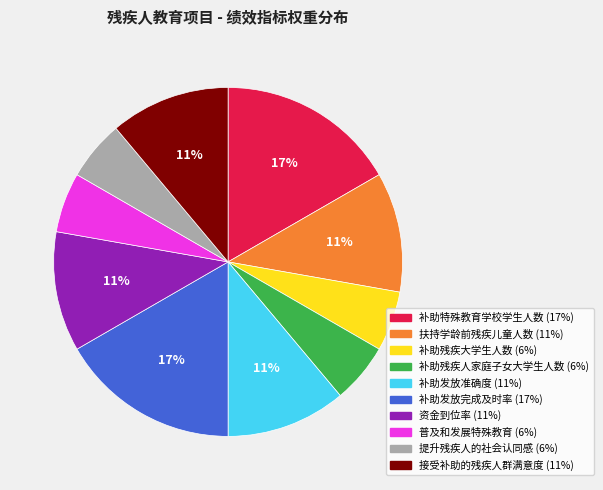

How many slices are in this pie chart?

10